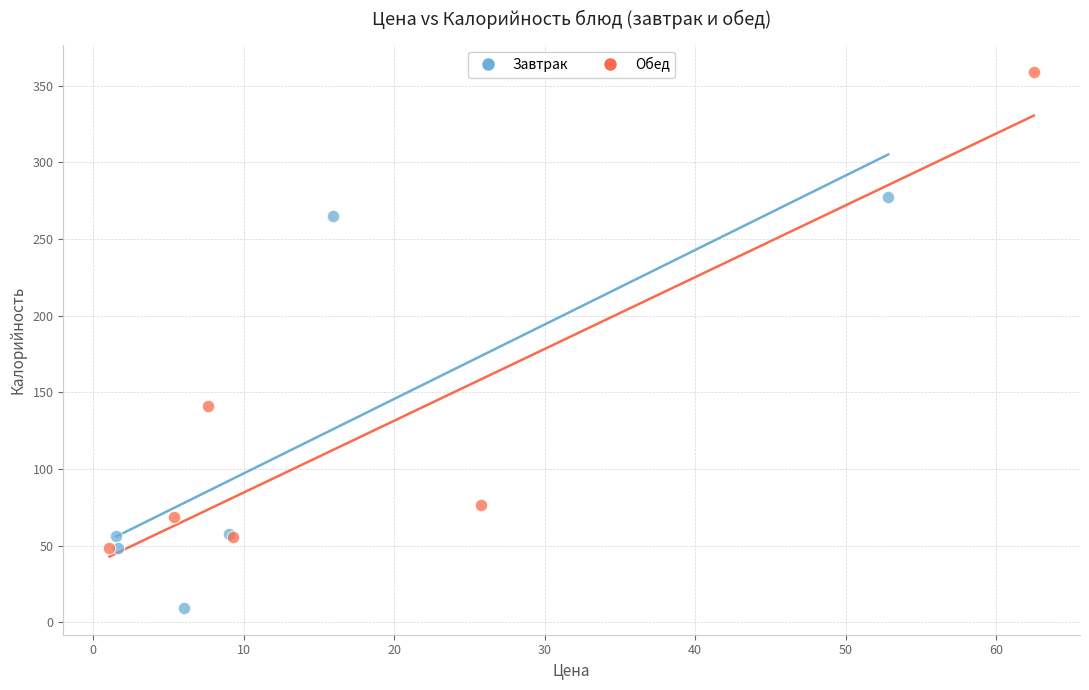

Which series contains the highest Y value?

Обед